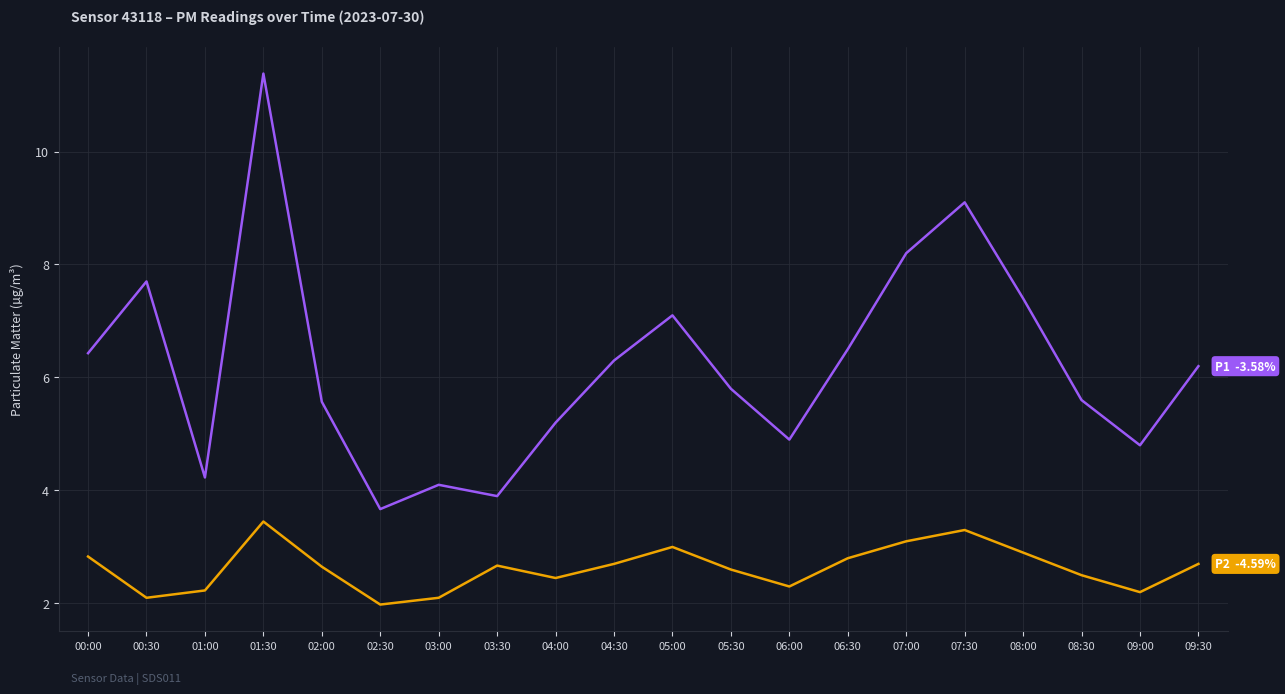

What is the difference between the highest and lowest values at 09:30?

3.5